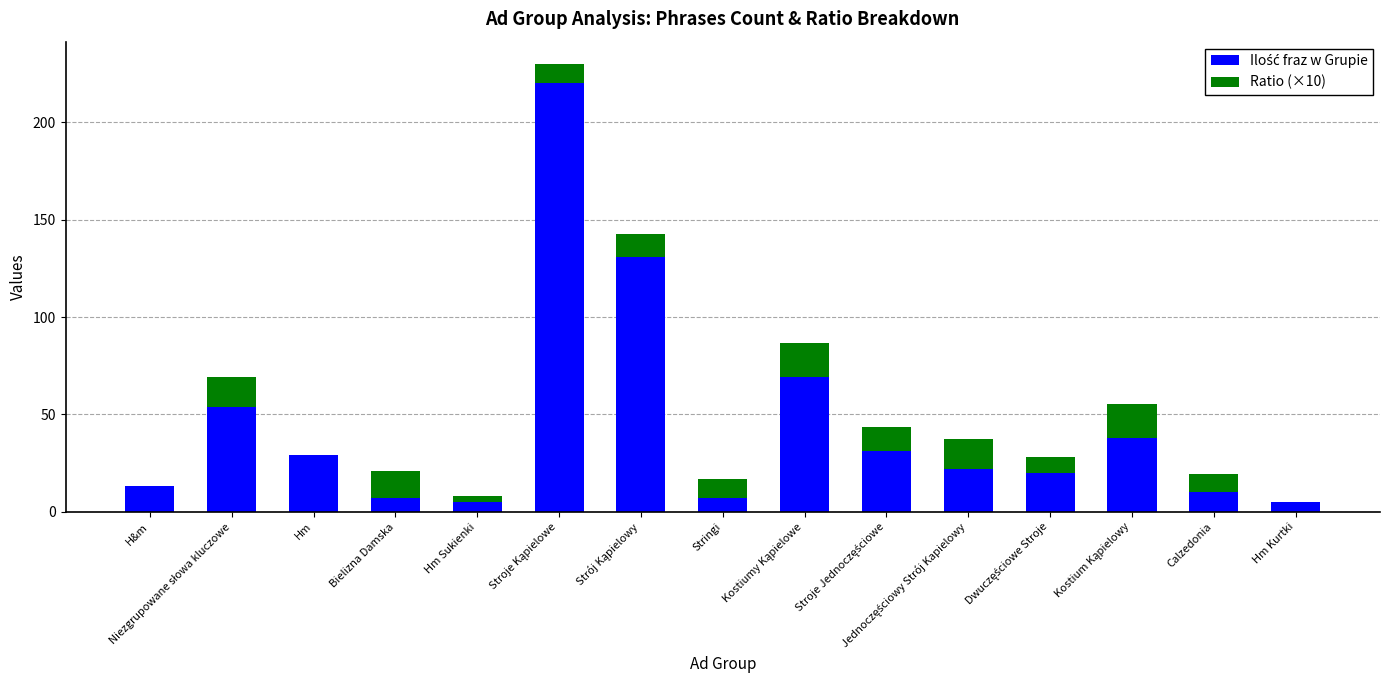

What is the total value across all series at Stringi?

16.9